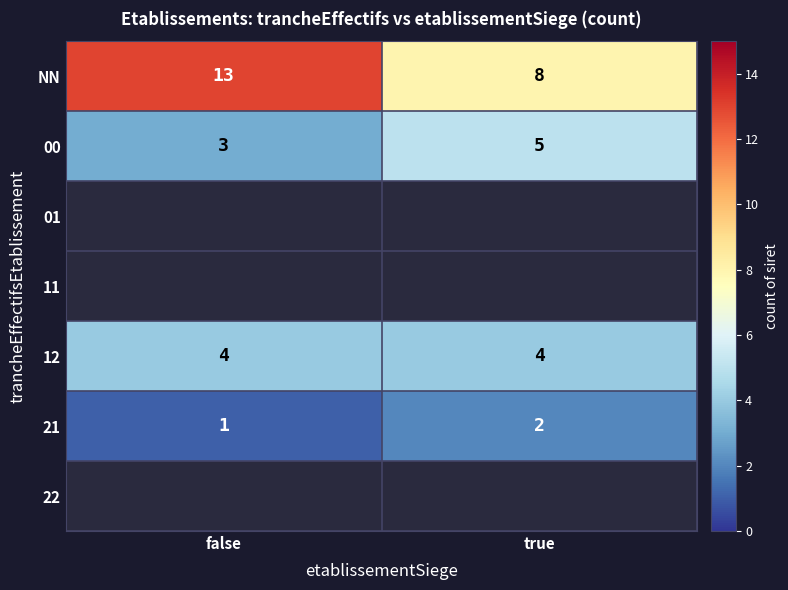

The NN series shows 13 at false. True or false?

True